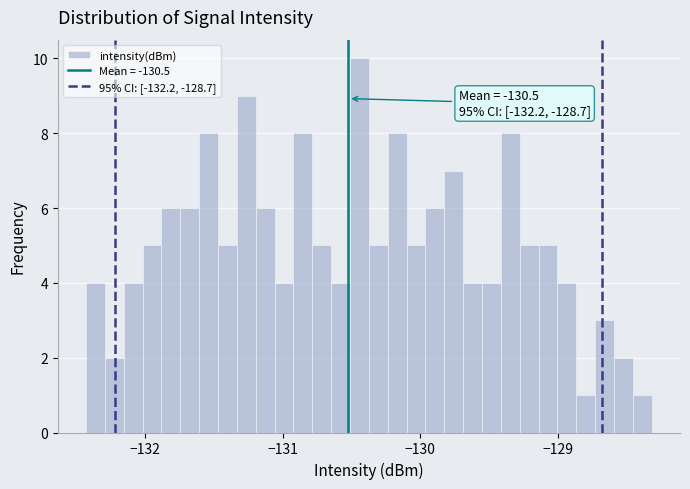

Read against the x-axis, roughly where is the centre of the tallest bar?

-130.4